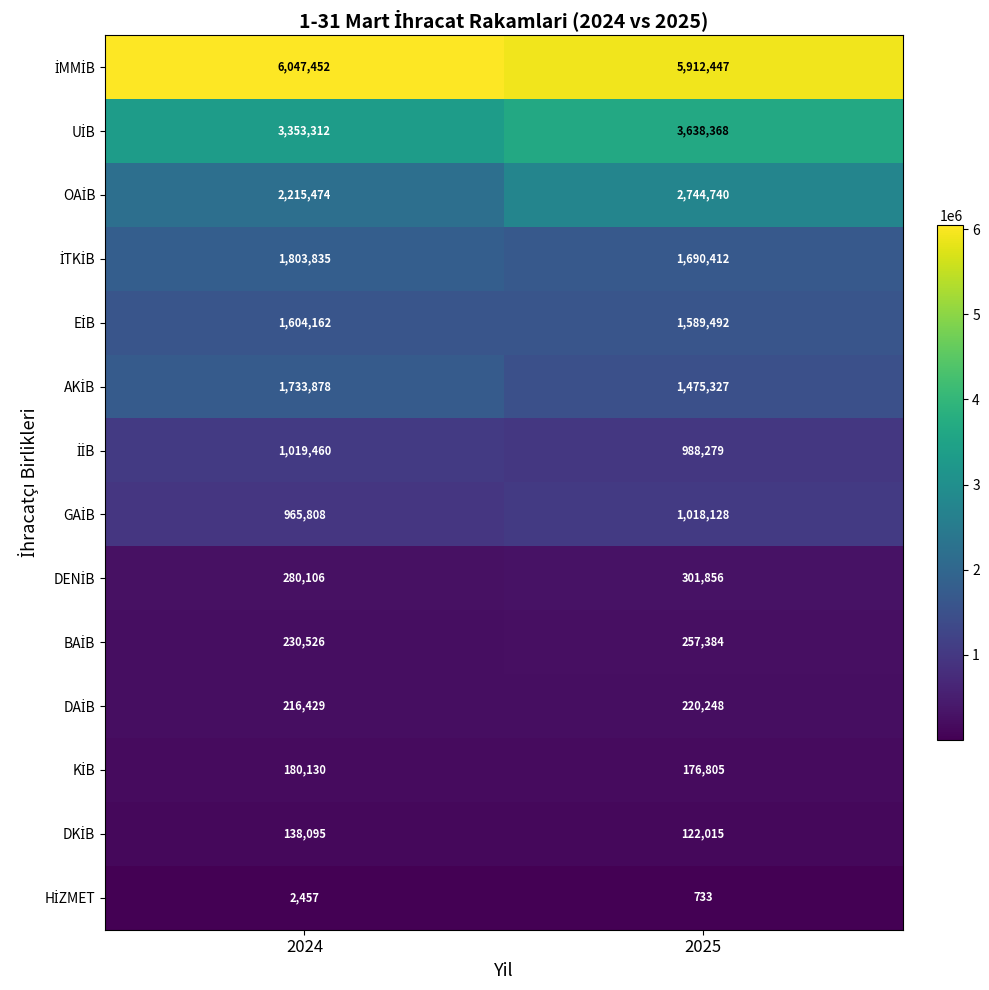

At which category is the sum across all series the highest?

2025